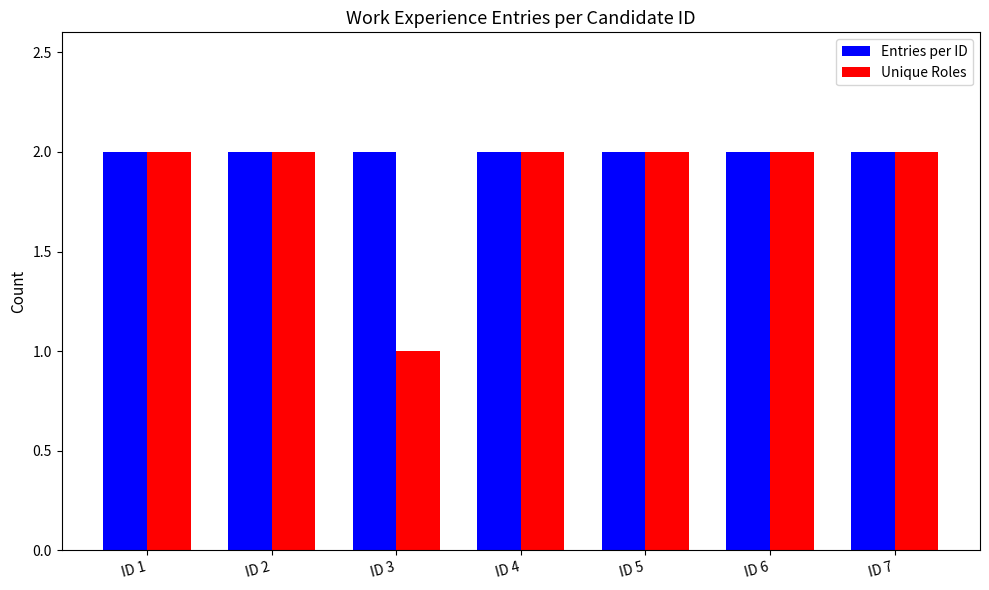

Which series has the largest total across all categories?

Entries per ID